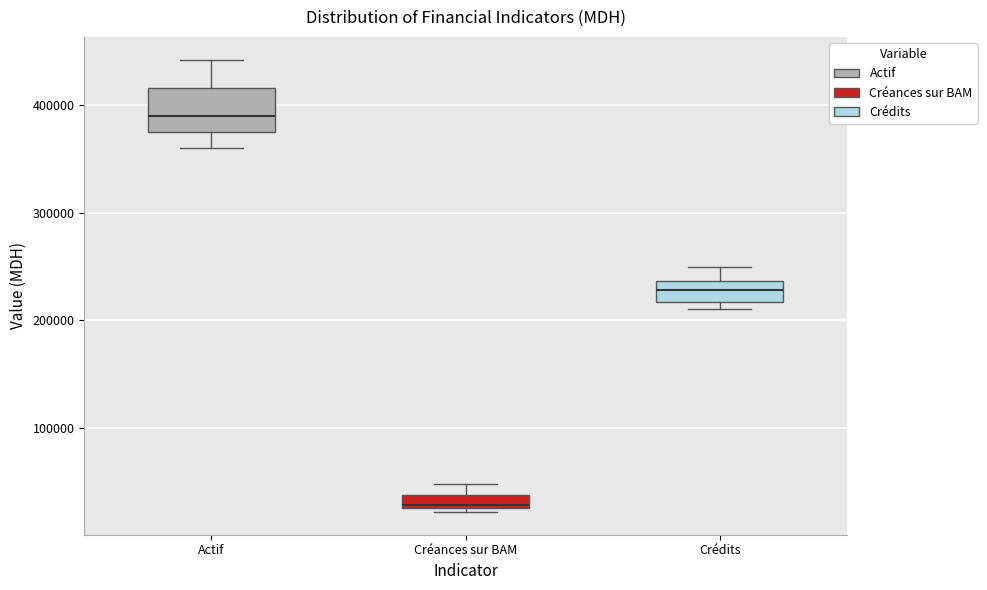

Which box has the highest median line?

Actif